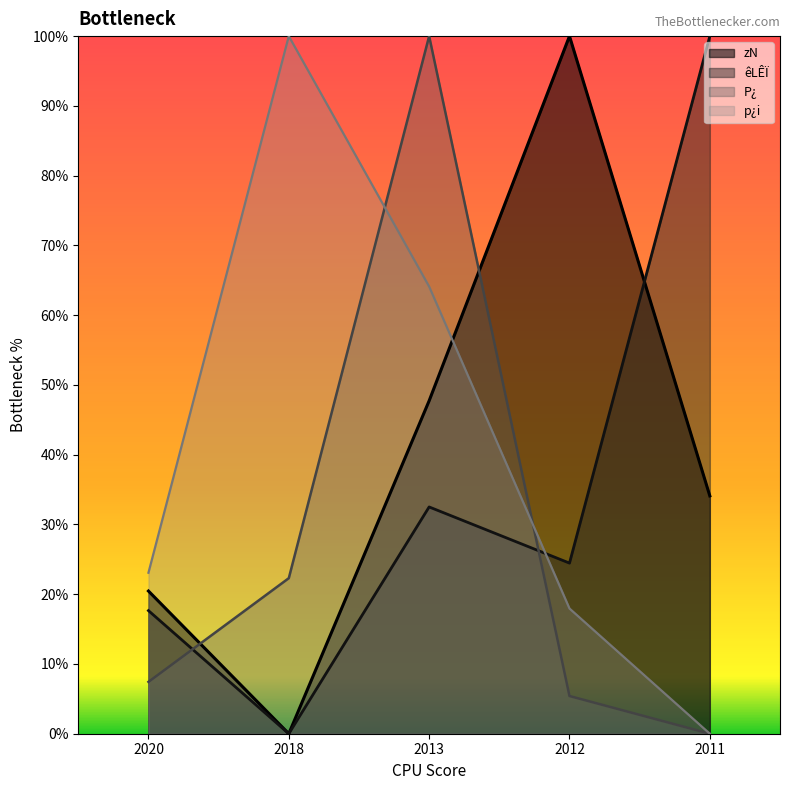

What are all the series names shown in the legend?

zN, êLÊÏ, P¿, p¿i